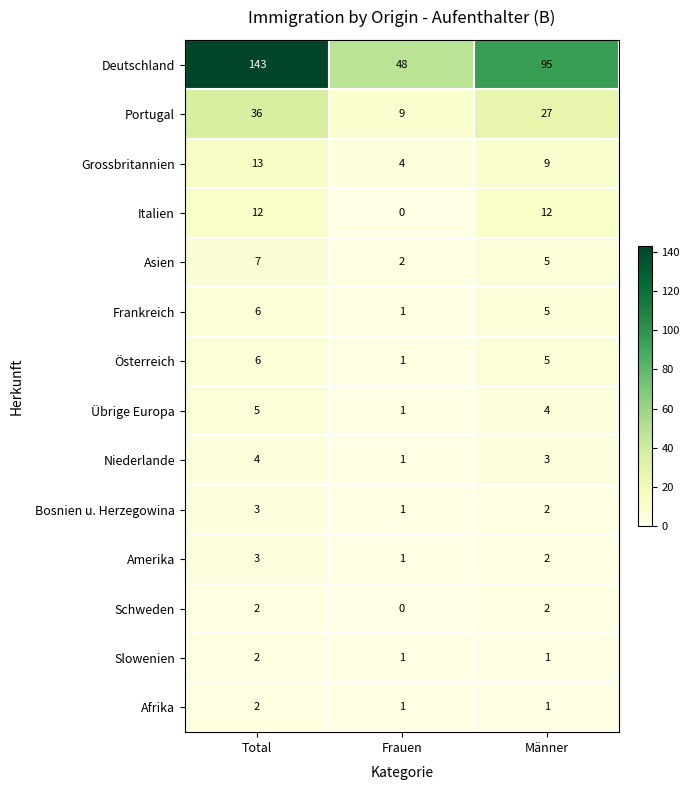

What is the sum of the Bosnien u. Herzegowina values at Total and Männer?

5